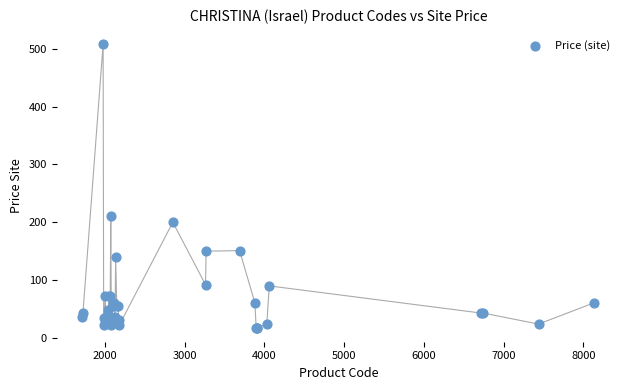

What Y value in the scatter plot is closest to 263?

210